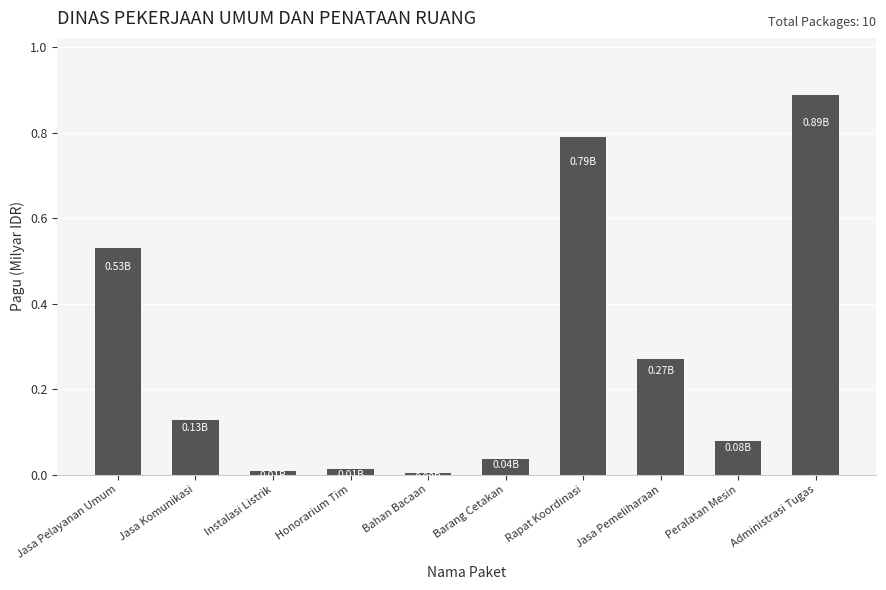

Which label corresponds to the largest value in the chart?

Administrasi Tugas